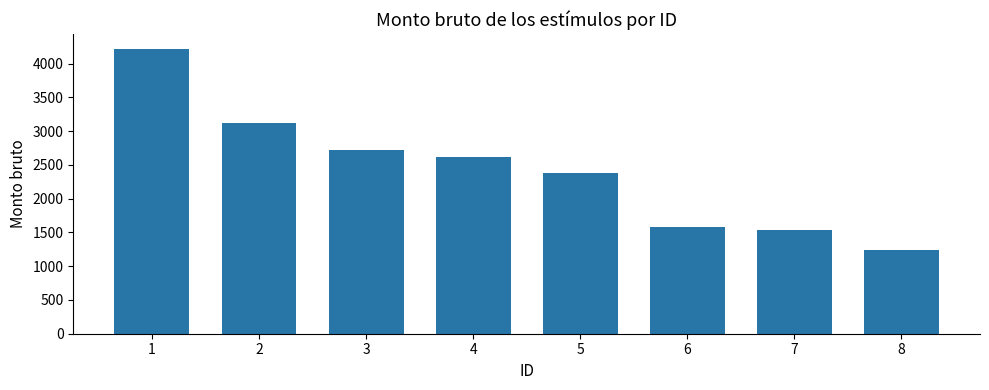

List the labels in order of value, smallest first.

8, 7, 6, 5, 4, 3, 2, 1